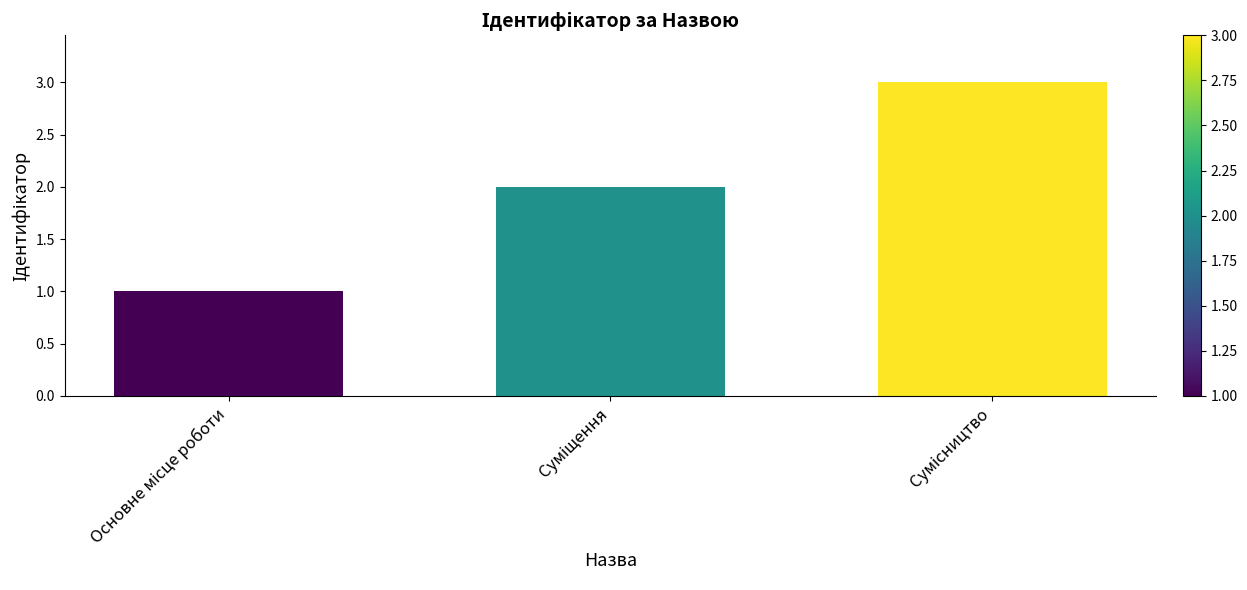

What is the difference between the maximum and minimum values?

2